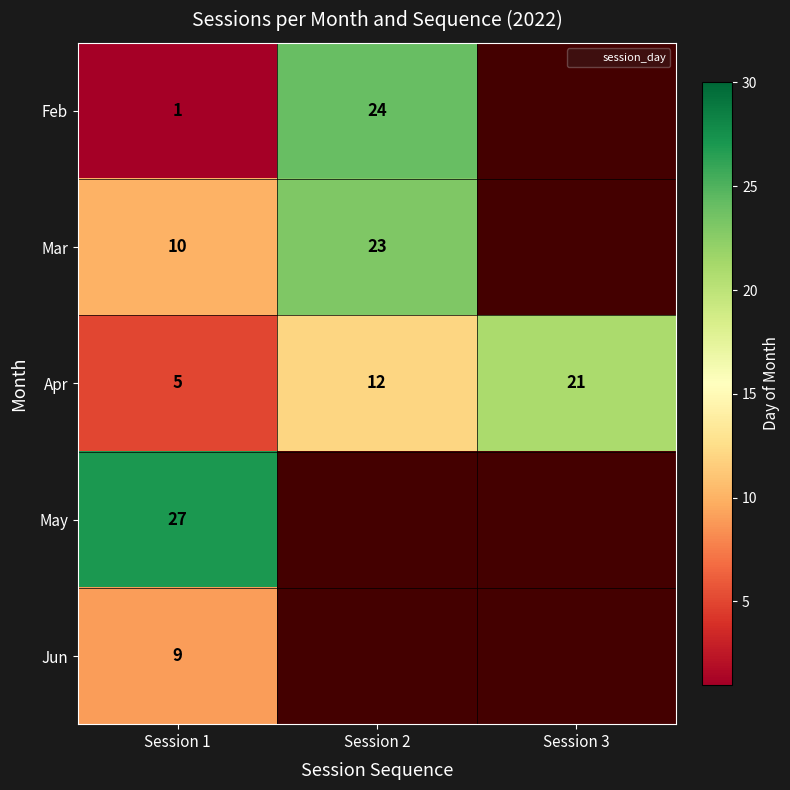

What is the spread (max minus min) of values at Session 2?

12.0